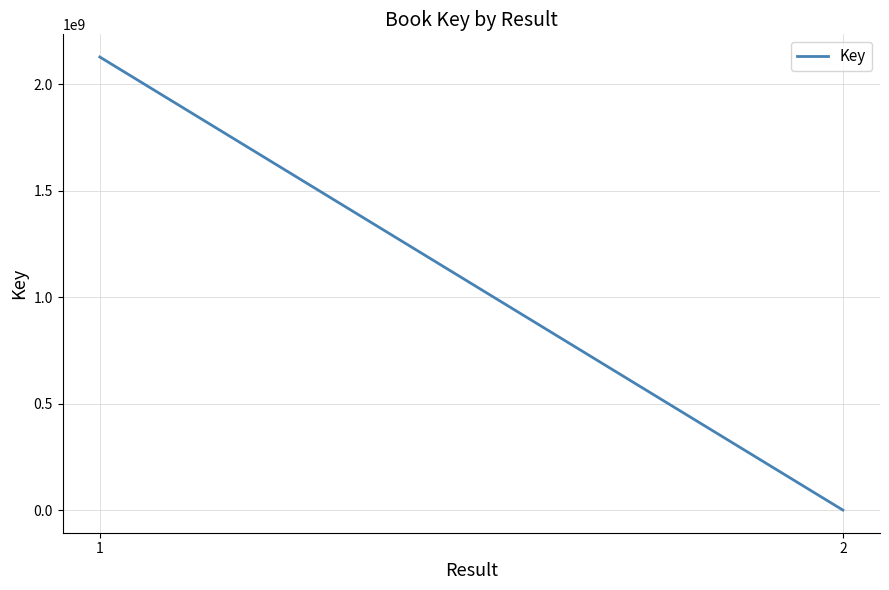

Which label corresponds to the smallest value in the chart?

2